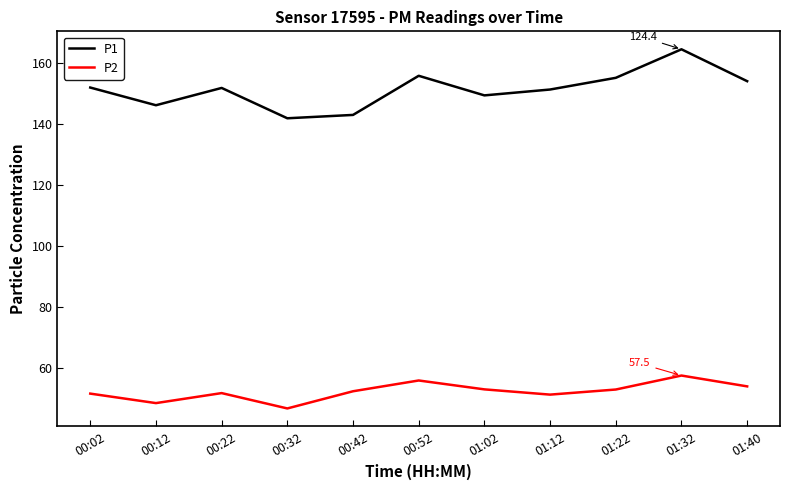

At which category does P2 reach its first local valley?

00:12